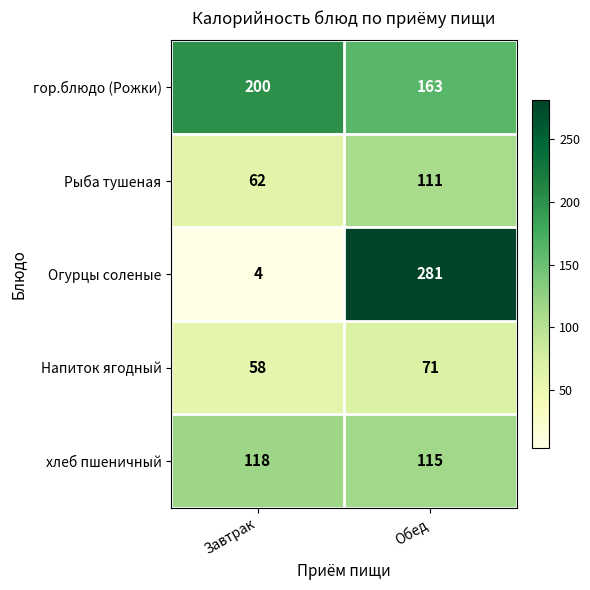

What is the minimum value shown in the chart?

4